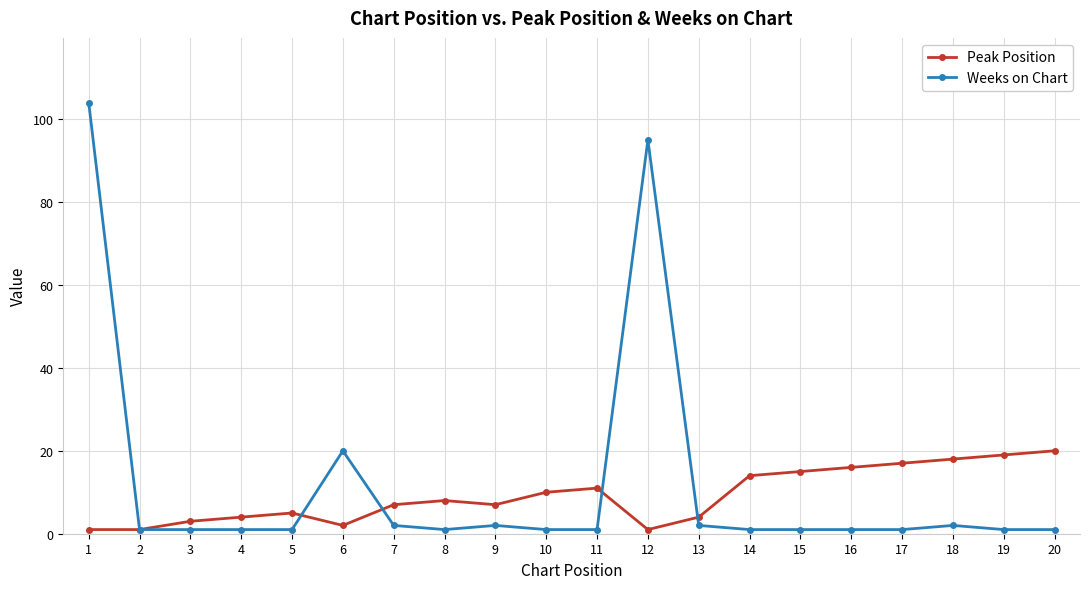

Which series has the largest range (max minus min)?

Weeks on Chart